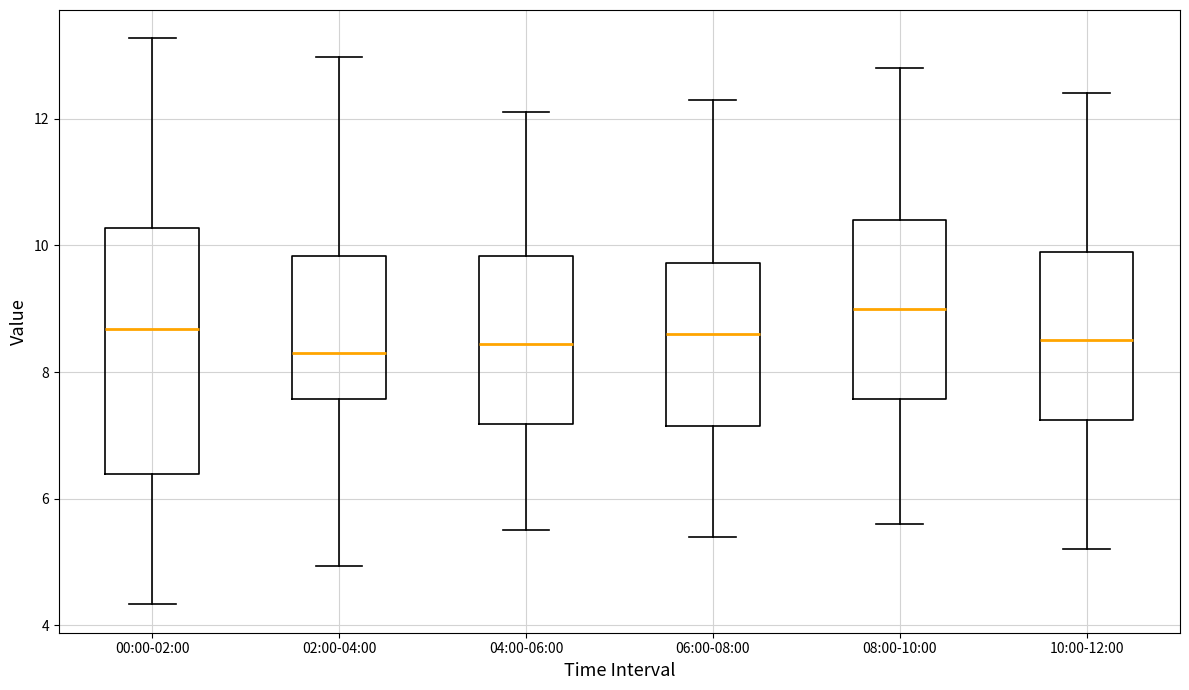

Reading left to right, transcribe this box plot: for each box, give where its median line is, the range the box spans, and where its two whiskers end, as read against the y-axis. The values are not printed on the chart, so give them approximately, as read against the axis.

00:00-02:00: median 8.6, box 6.4 to 10.2, whiskers 4.4 to 13.2
02:00-04:00: median 8.4, box 7.6 to 9.8, whiskers 5.0 to 13.0
04:00-06:00: median 8.4, box 7.2 to 9.8, whiskers 5.6 to 12.2
06:00-08:00: median 8.6, box 7.2 to 9.8, whiskers 5.4 to 12.4
08:00-10:00: median 9.0, box 7.6 to 10.4, whiskers 5.6 to 12.8
10:00-12:00: median 8.6, box 7.2 to 10.0, whiskers 5.2 to 12.4